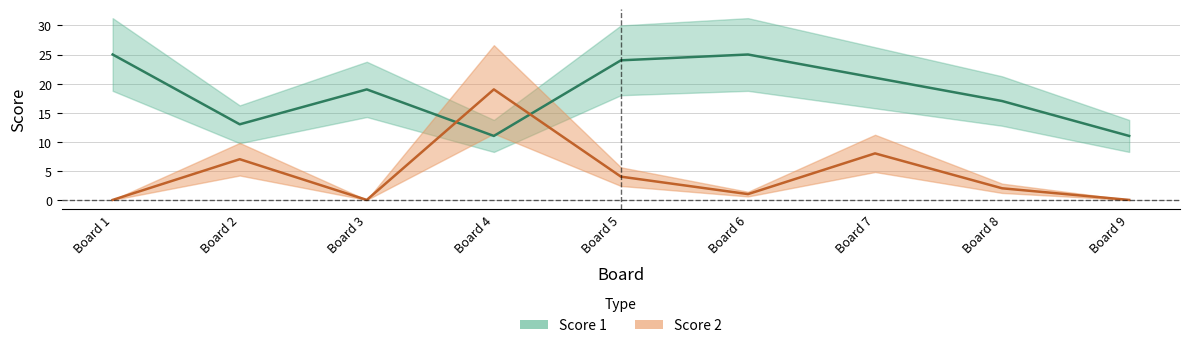

What is the value of the Score 2 point at the 5th from the left?

4